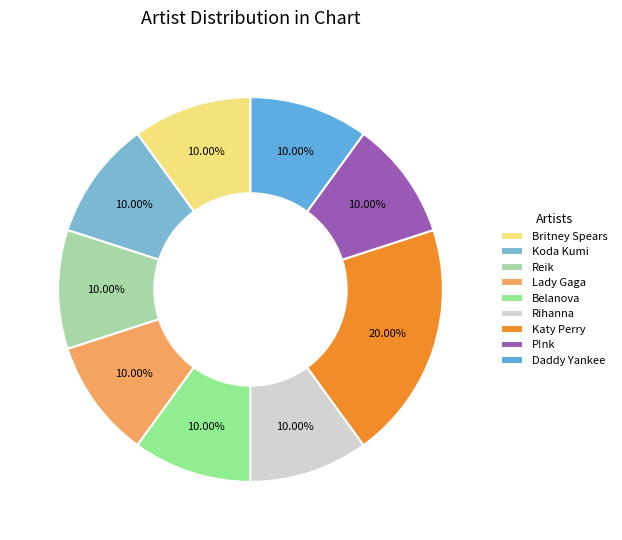

How many segments does this pie chart have?

9